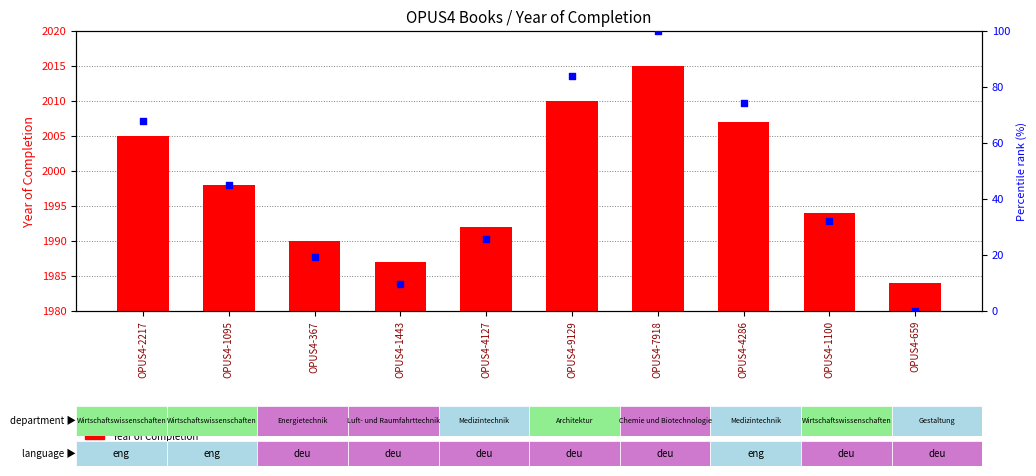

Which series contains the highest Y value?

Year of Completion